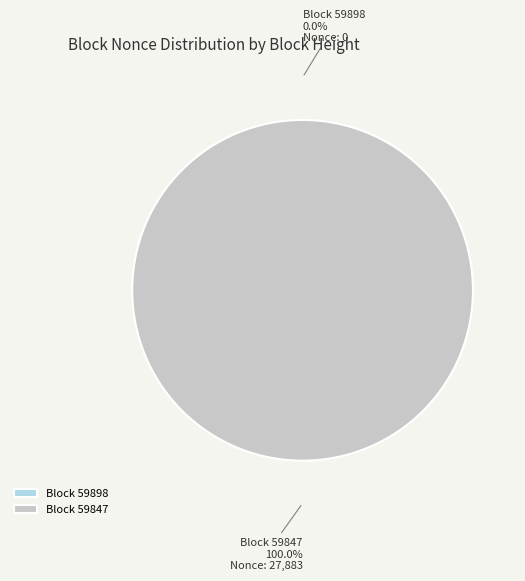

How many slices are in this pie chart?

2